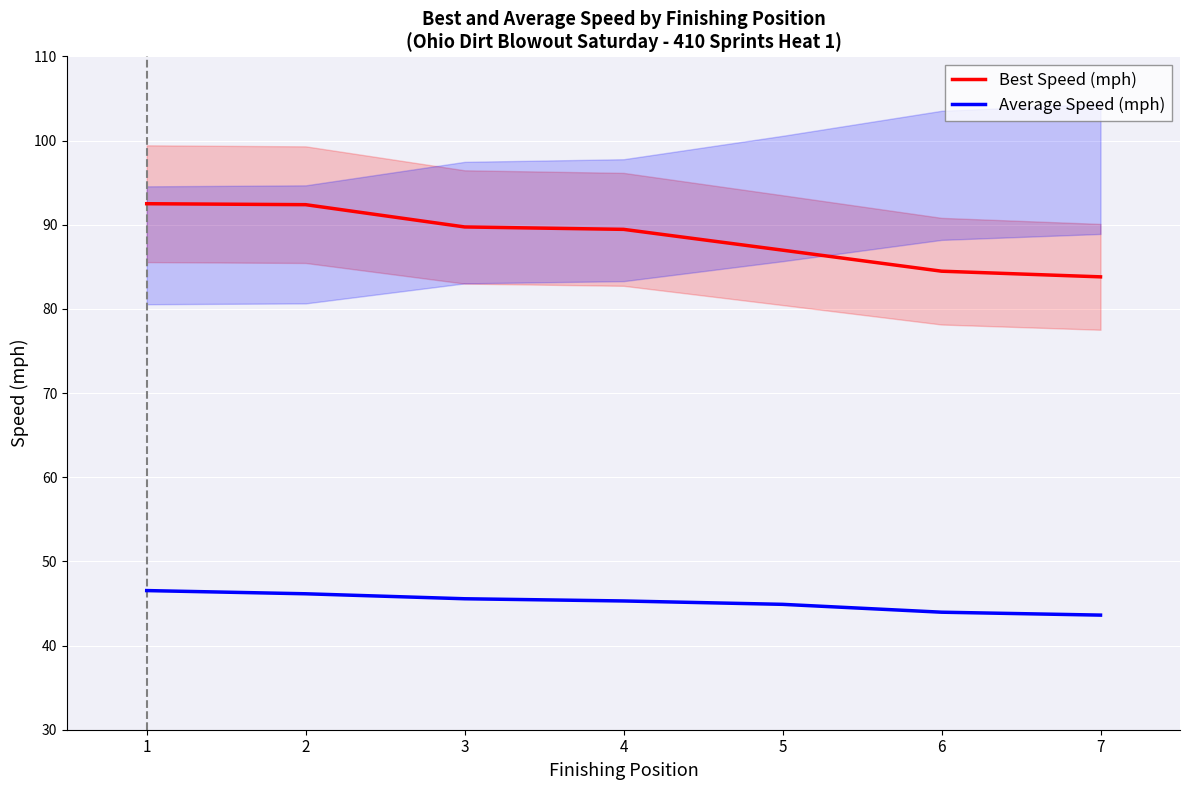

The value of Best Speed (mph) at 6 is 117.5. True or false?

False